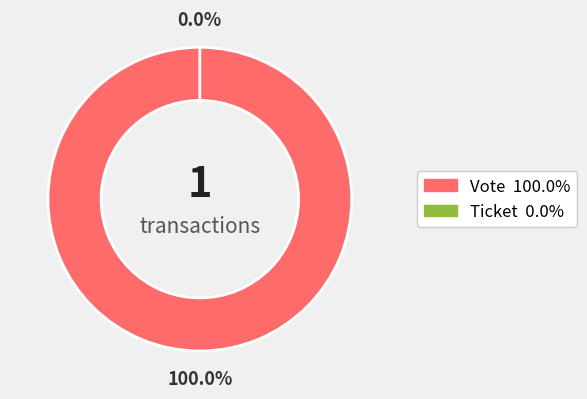

To the nearest percent, what is the combined percentage of Ticket and Vote?

100%